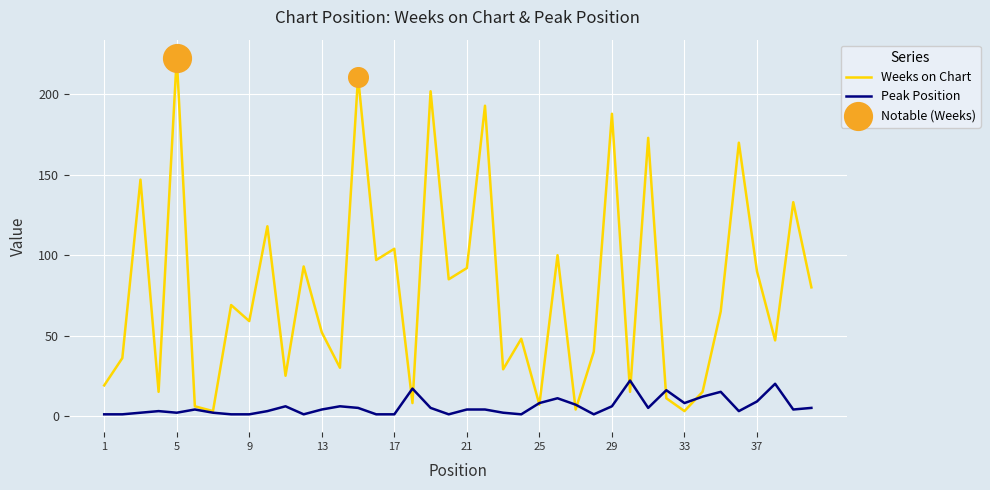

Which series has the widest spread of values?

Weeks on Chart